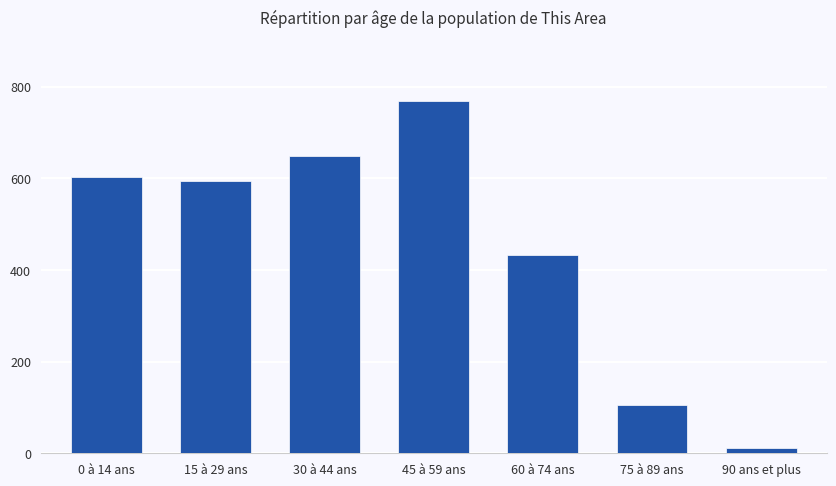

What is the change in value from 15 à 29 ans to 45 à 59 ans?

+174